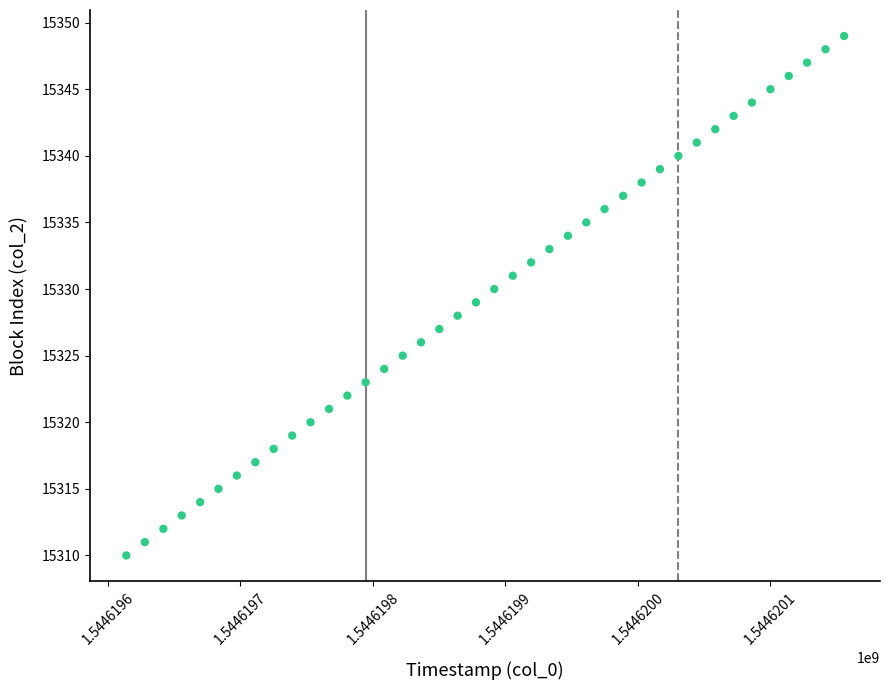

What is the range of Y values (max minus min)?

39